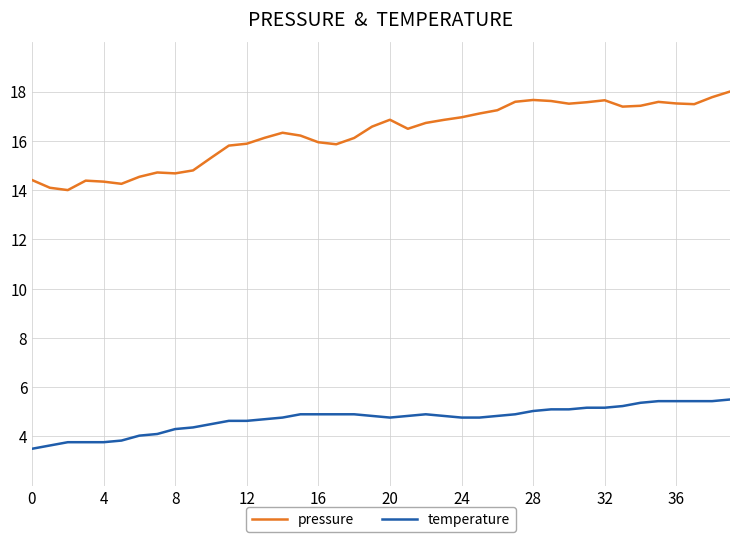

List the series in order of their overall mean, lowest first.

temperature, pressure